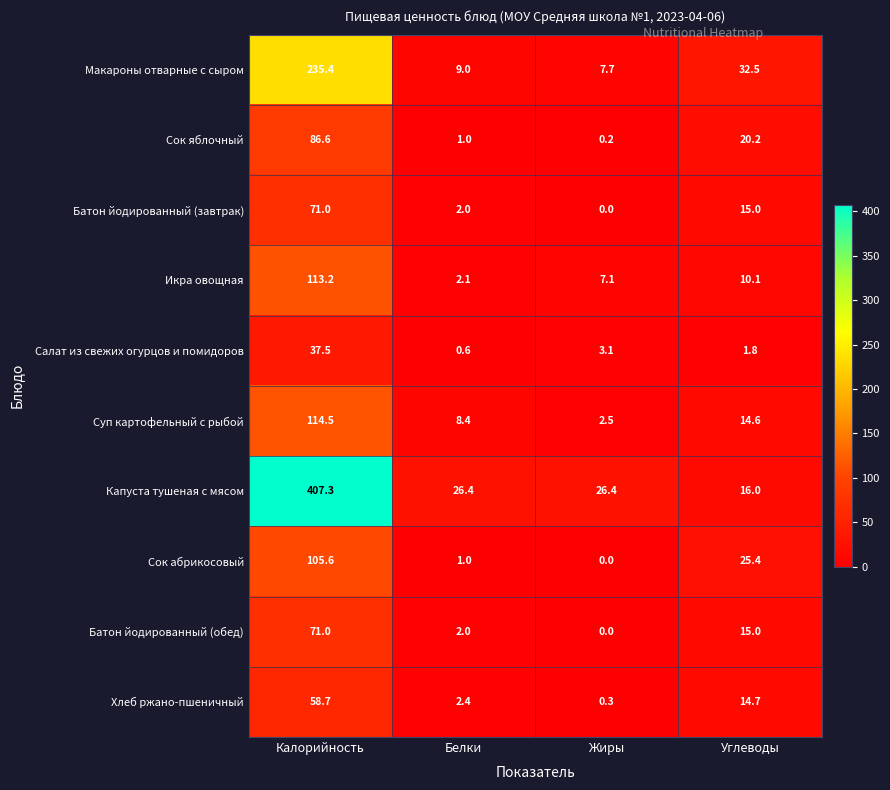

Which series has the widest spread of values?

Капуста тушеная с мясом